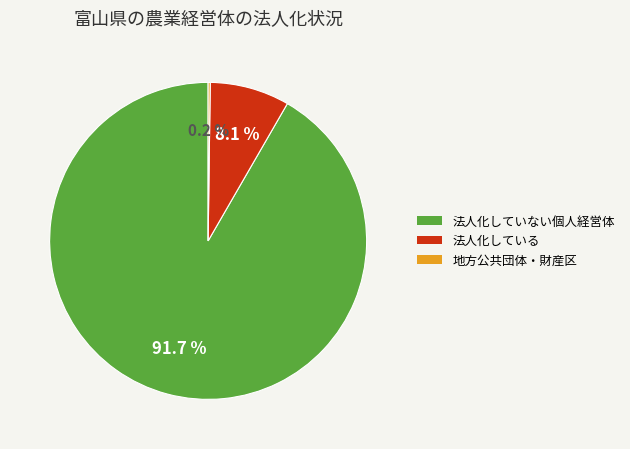

How much of the chart is everything except 法人化していない個人経営体?

8.3%